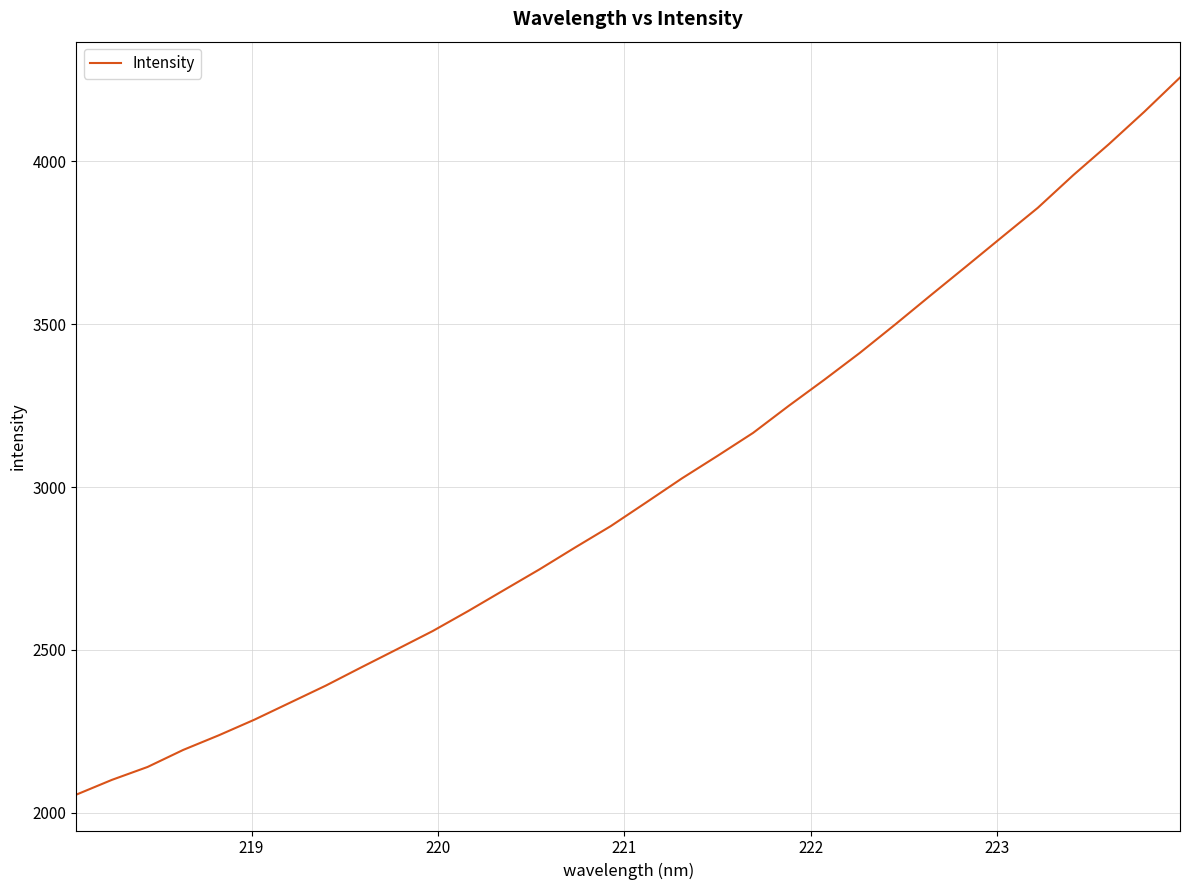

How many lines are shown in the chart?

1